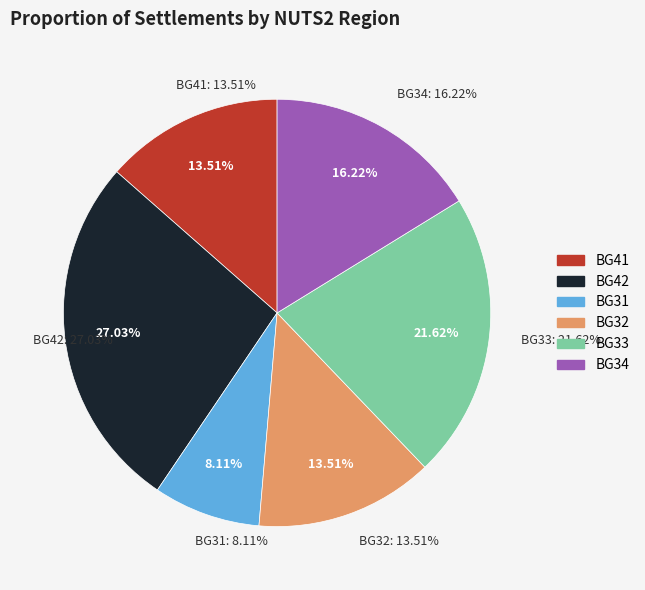

What percentage is the BG41 slice, to the nearest percent?

14%